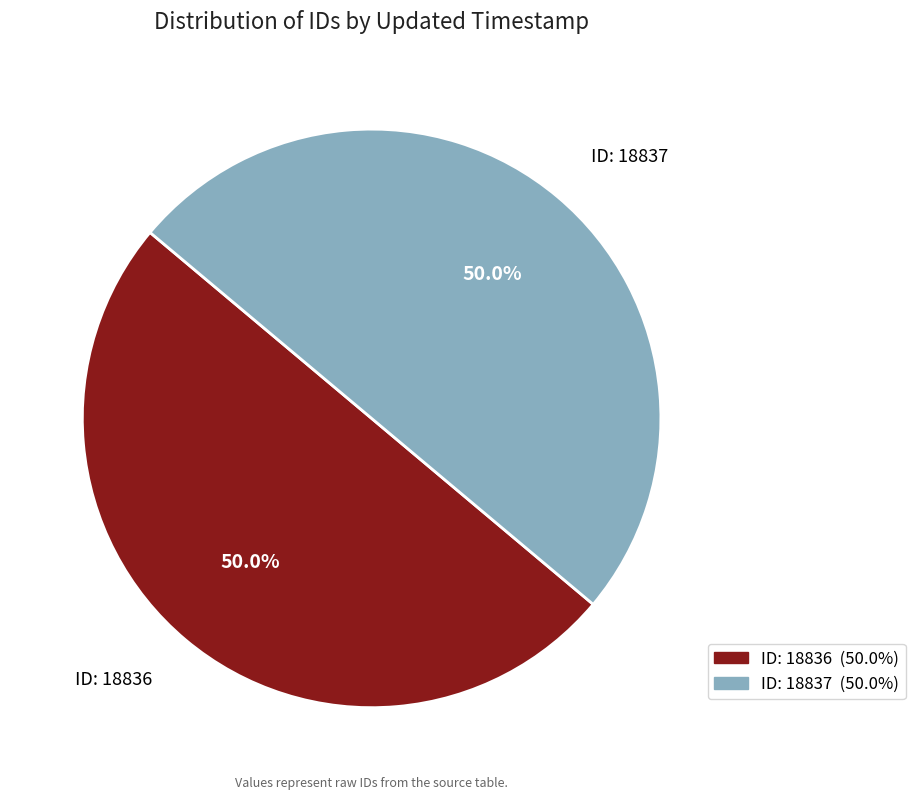

What percentage do ID: 18837 and ID: 18836 together represent?

100.0%